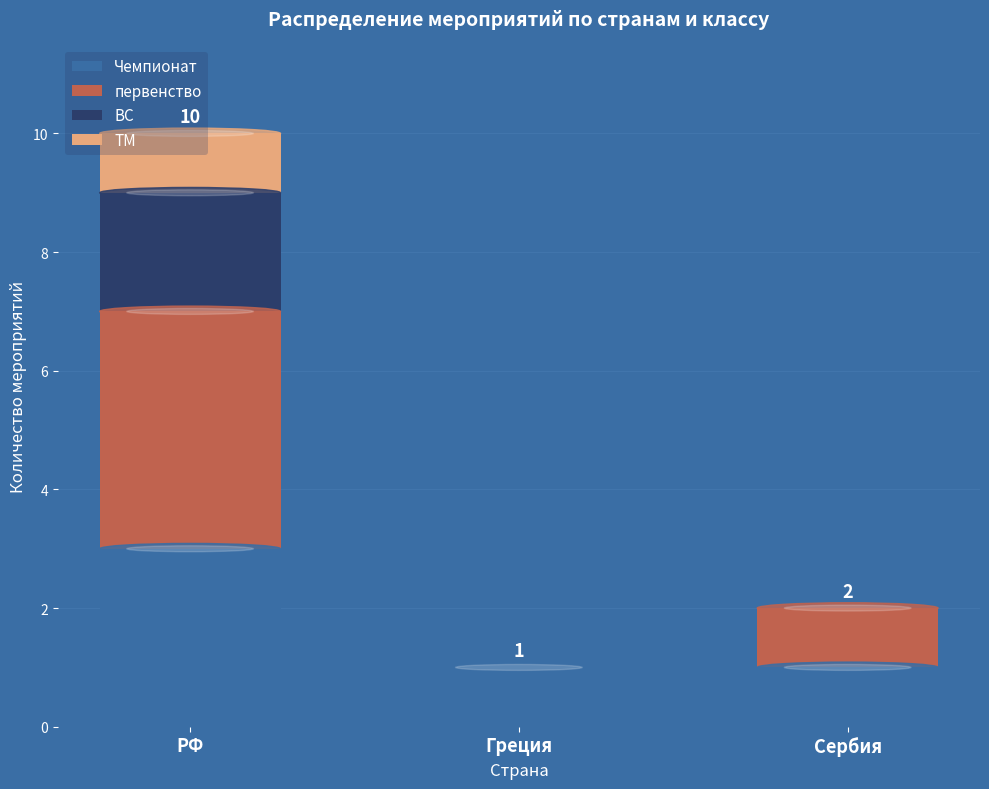

Which category has the highest value in the Чемпионат series?

РФ